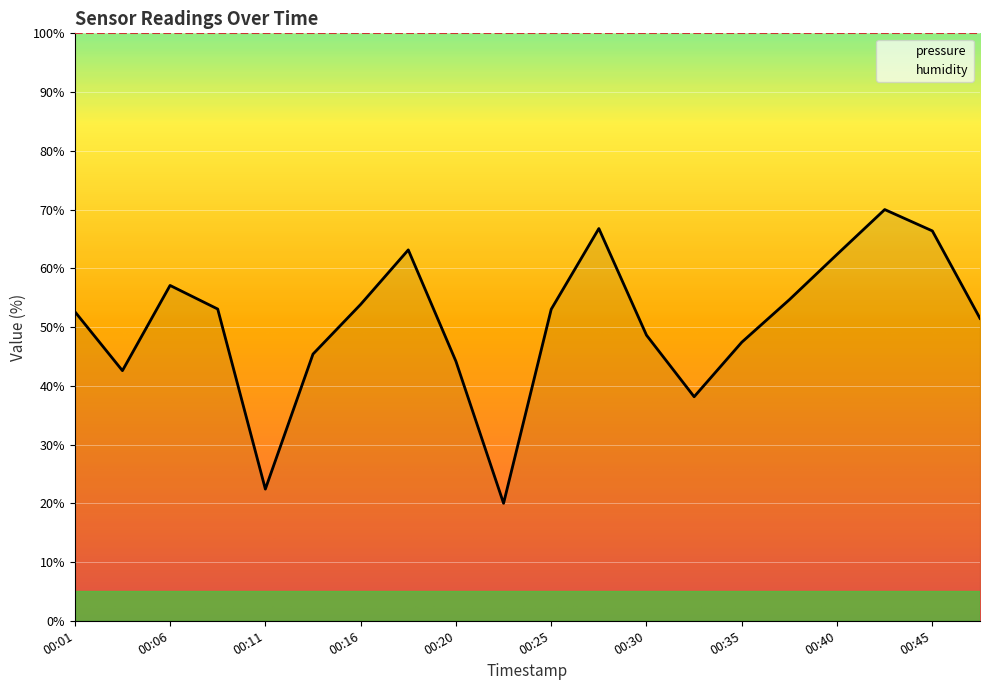

Reading right to left, extract all data points from this chart.

00:47=51.5	00:45=66.4	00:42=70.0	00:40=62.4	00:37=54.7	00:35=47.4	00:33=38.1	00:30=48.6	00:28=66.8	00:25=53.0	00:23=20.0	00:20=44.2	00:18=63.1	00:16=53.9	00:13=45.4	00:11=22.4	00:08=53.1	00:06=57.1	00:03=42.6	00:01=52.6